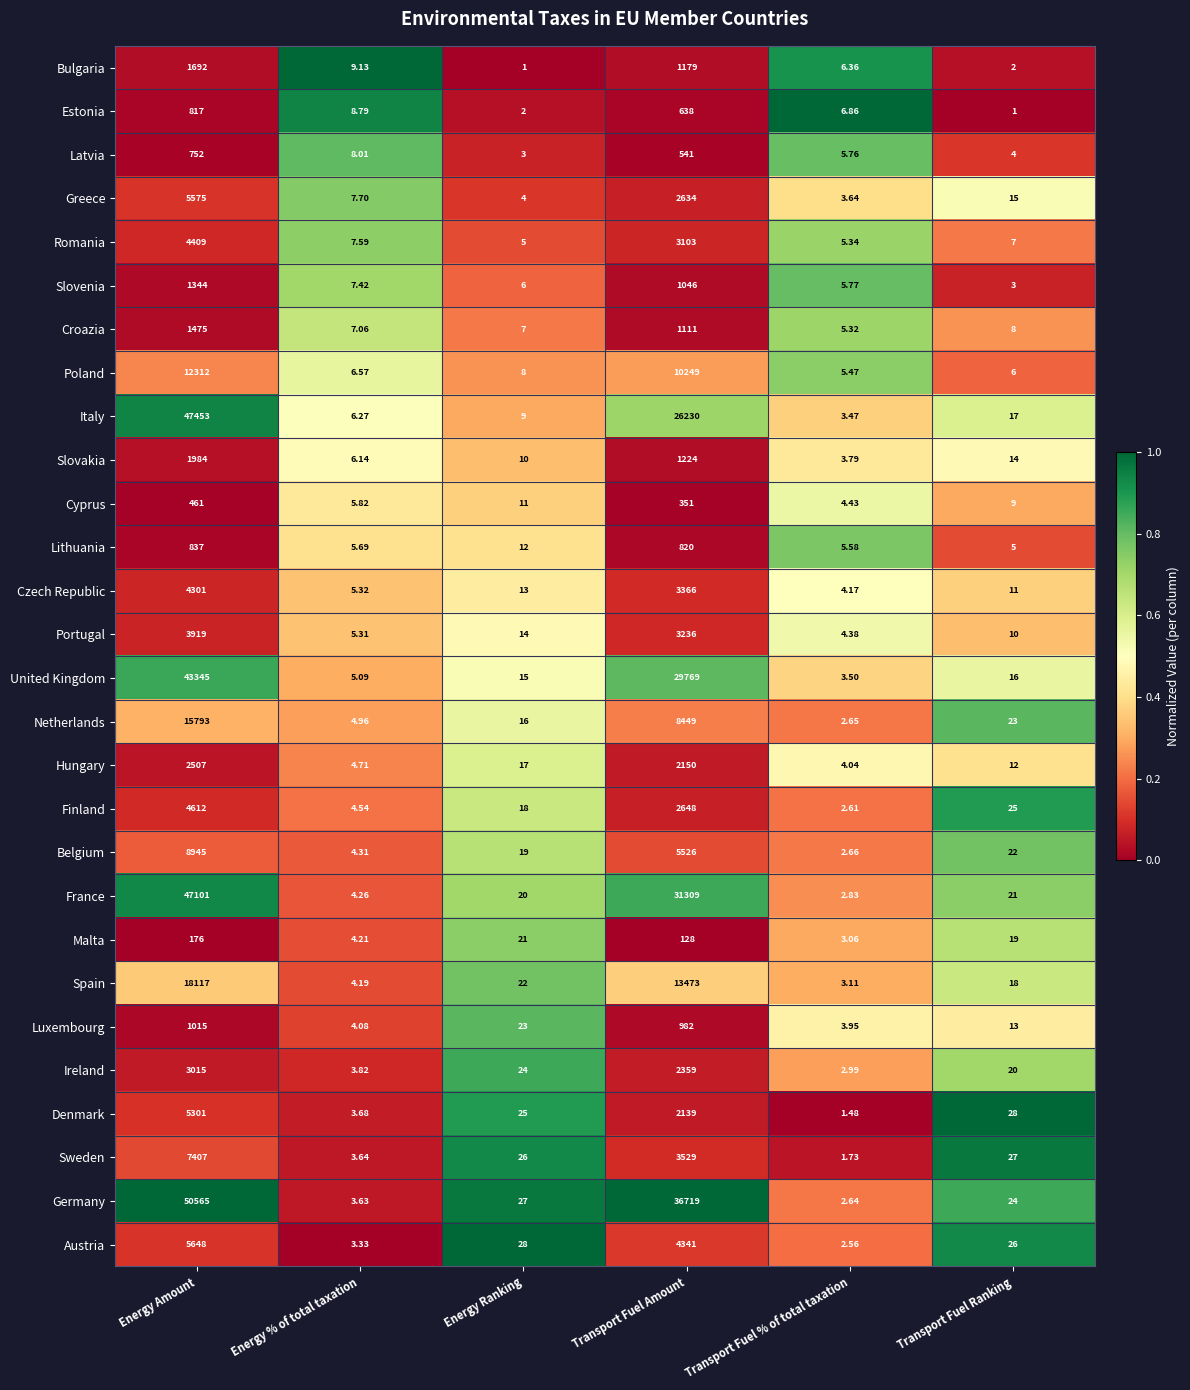

Which series has the largest range (max minus min)?

Germany